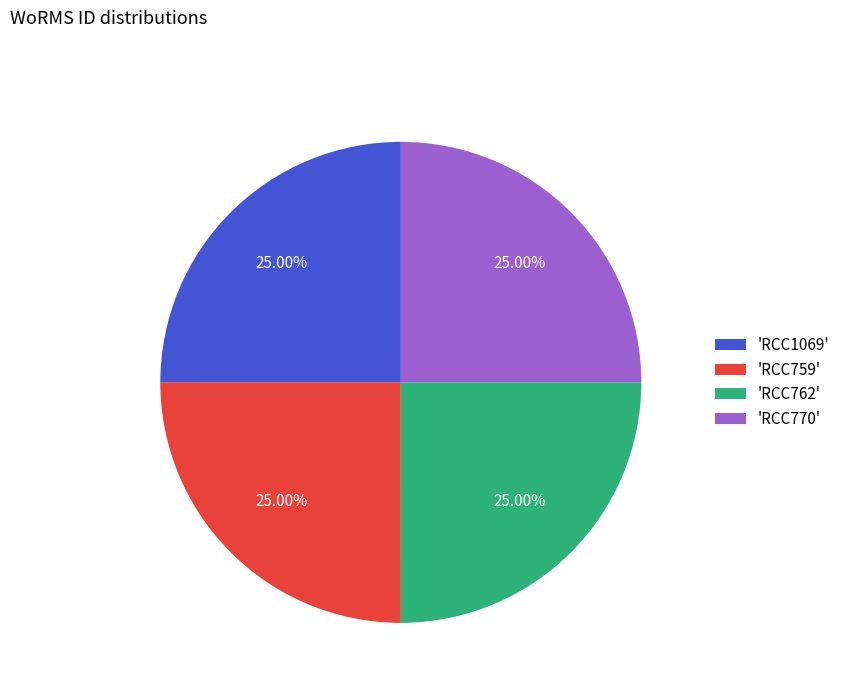

Is there any slice that represents more than half of the pie?

No